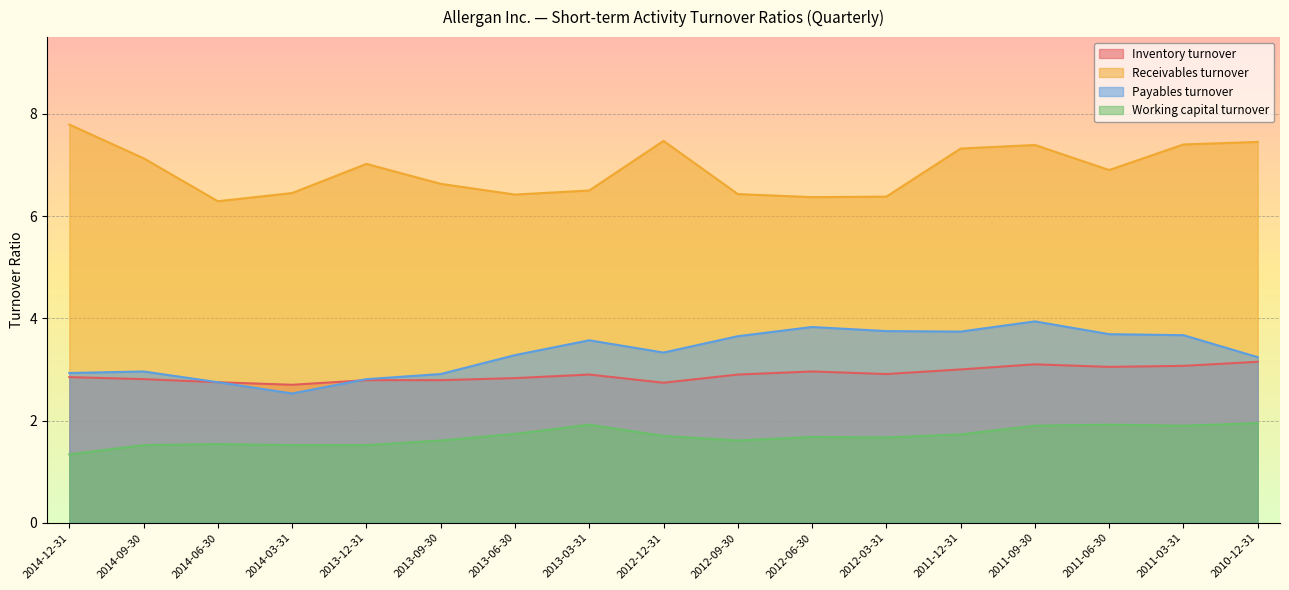

True or false: Receivables turnover and Inventory turnover cross at least once.

False